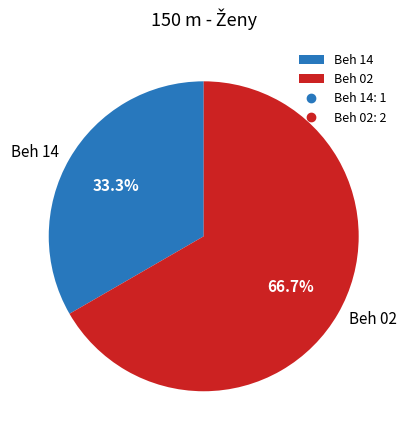

Count the number of slices in the pie.

2